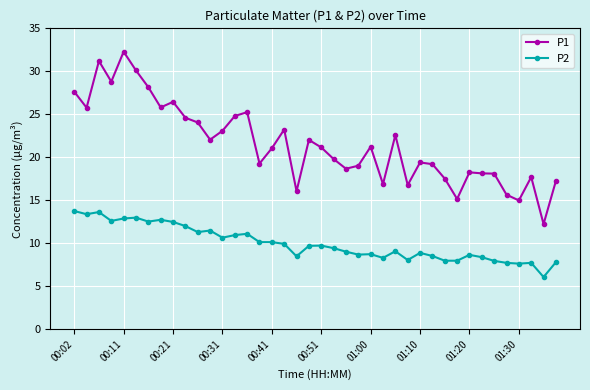

True or false: P1 has more than 0 interior local peaks.

True